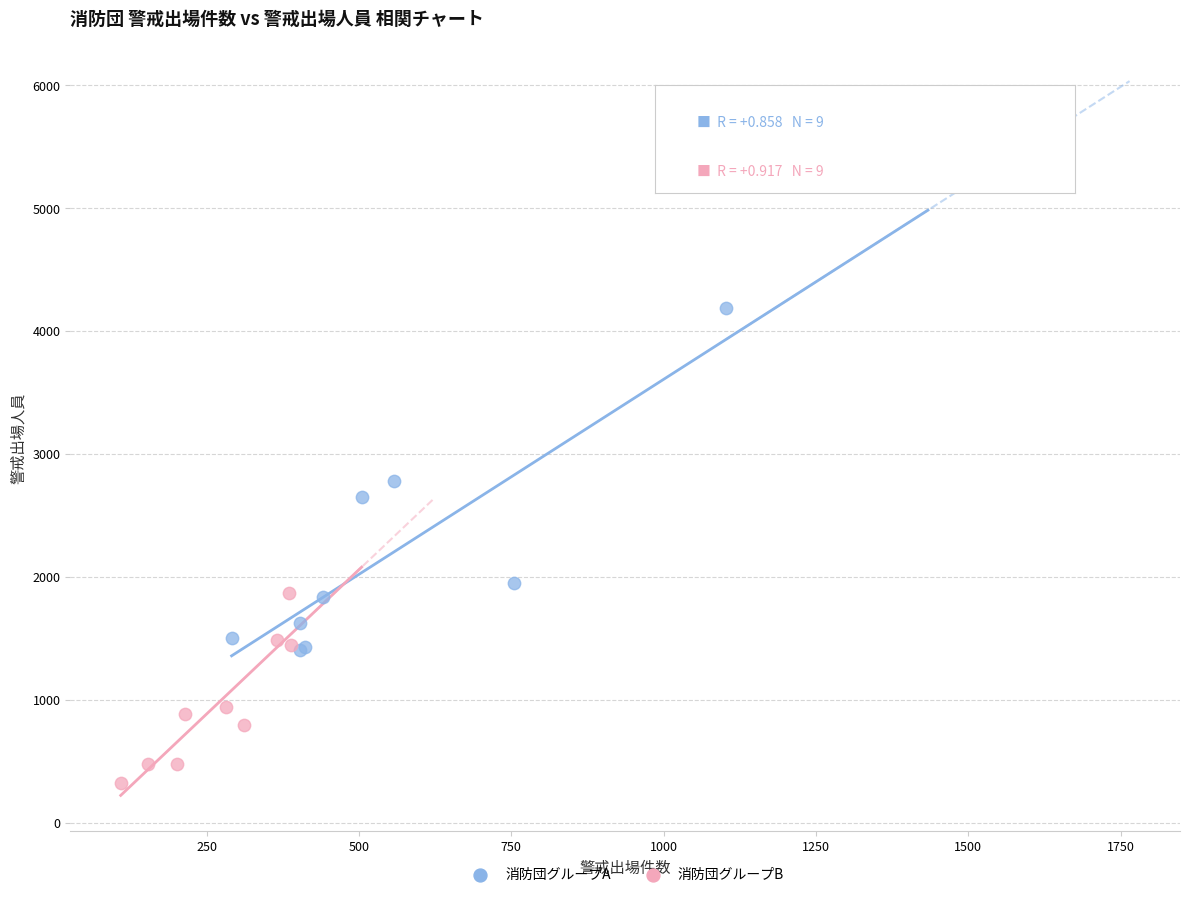

Which series contains the lowest Y value?

消防団グループB